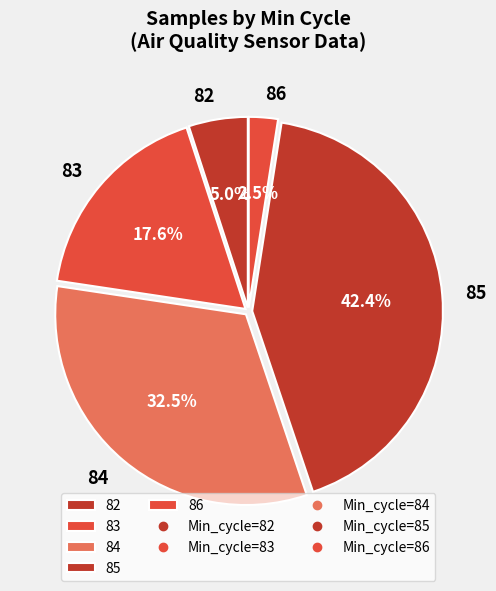

Count the number of slices in the pie.

5